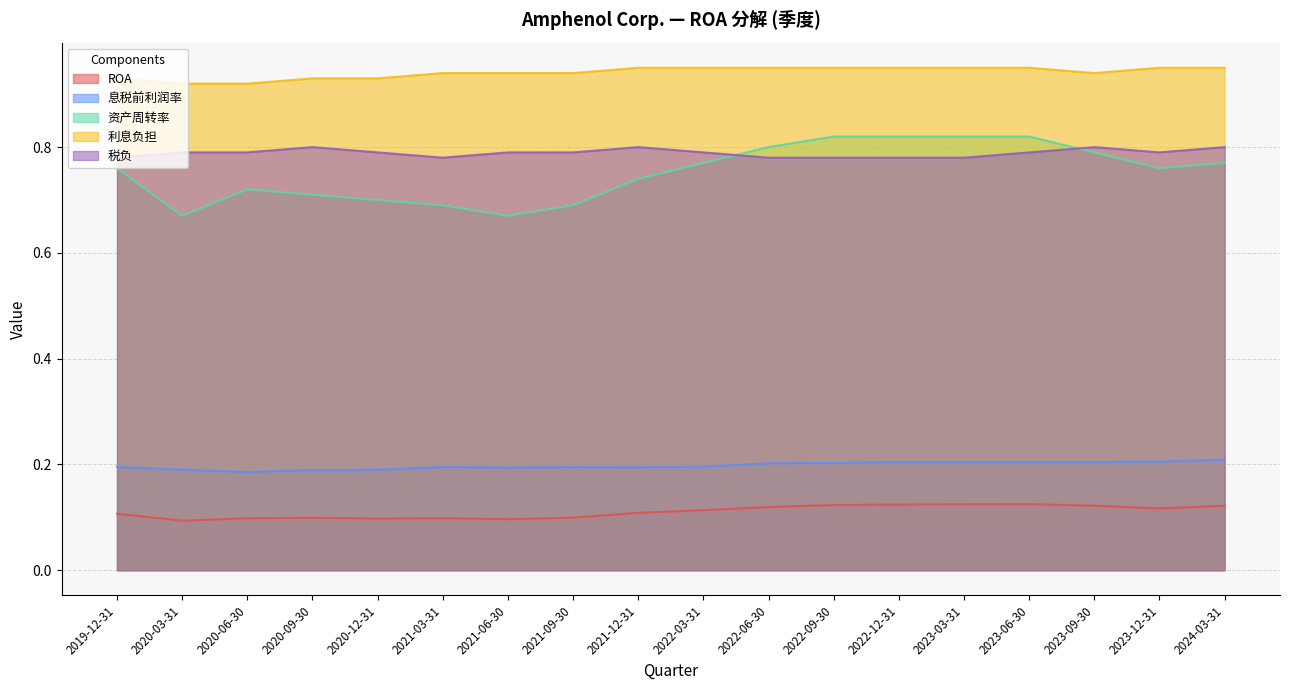

What position from the left is 2019-12-31?

1